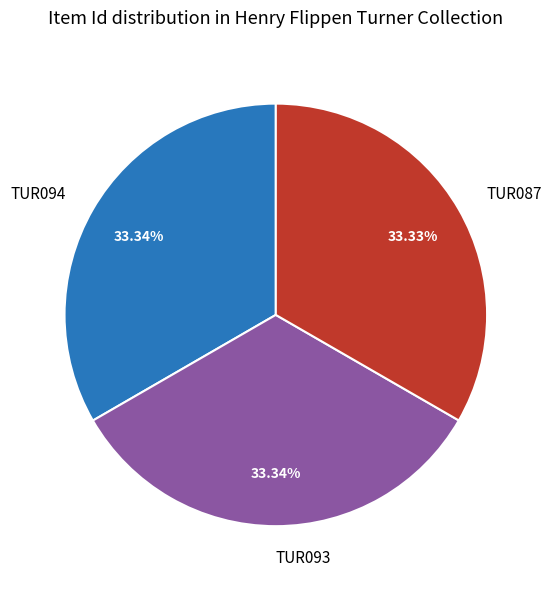

Count the number of slices in the pie.

3